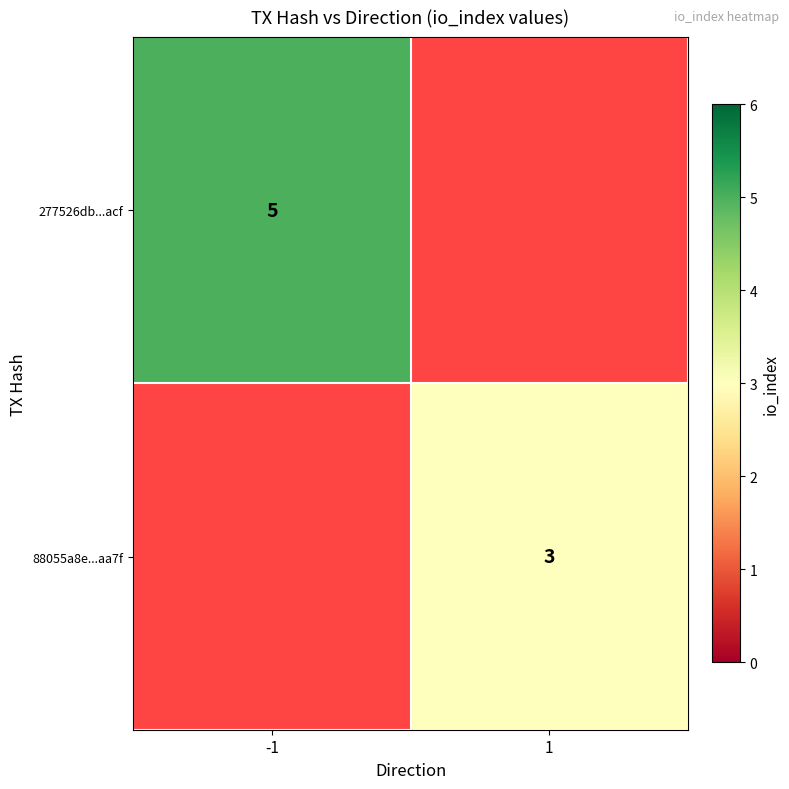

Which category has the highest value across all series?

-1